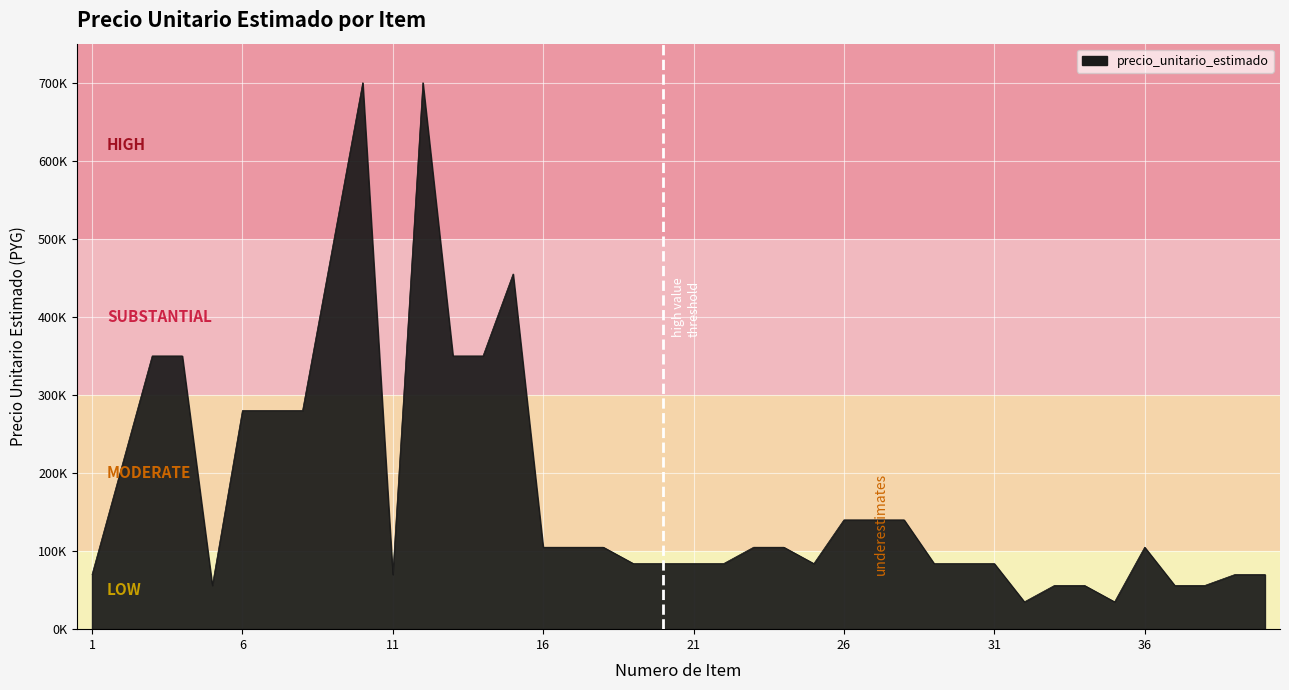

Is this an area chart (filled region under the line)?

Yes